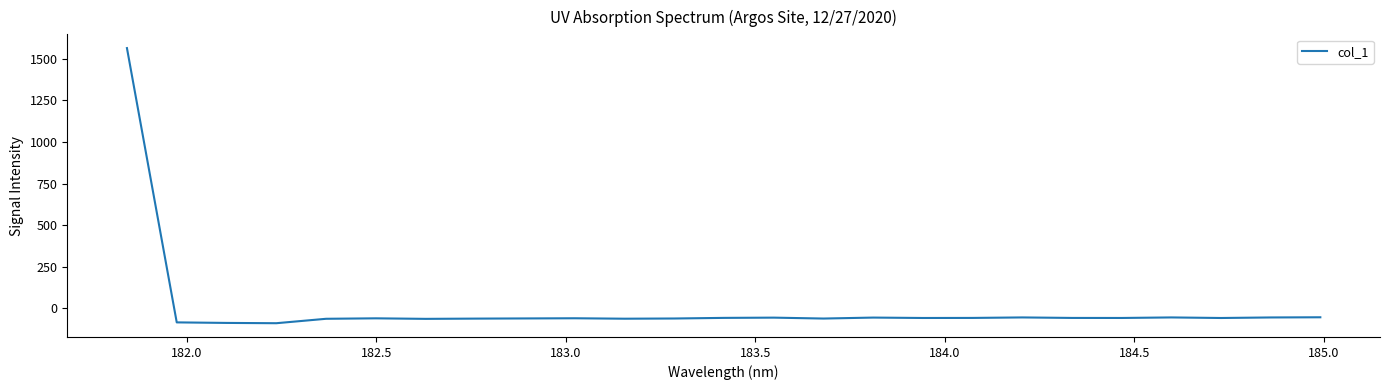

What is the difference between the maximum and minimum values?

1652.1